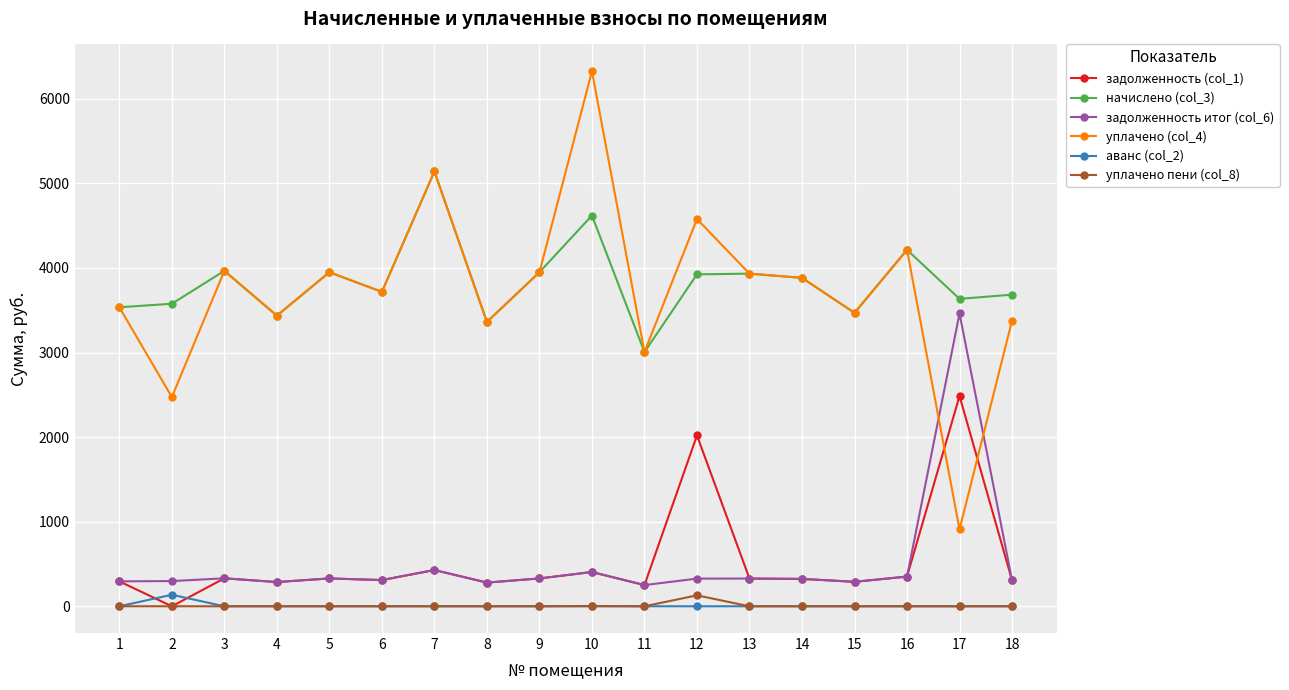

What are all the series names shown in the legend?

задолженность (col_1), начислено (col_3), задолженность итог (col_6), уплачено (col_4), аванс (col_2), уплачено пени (col_8)